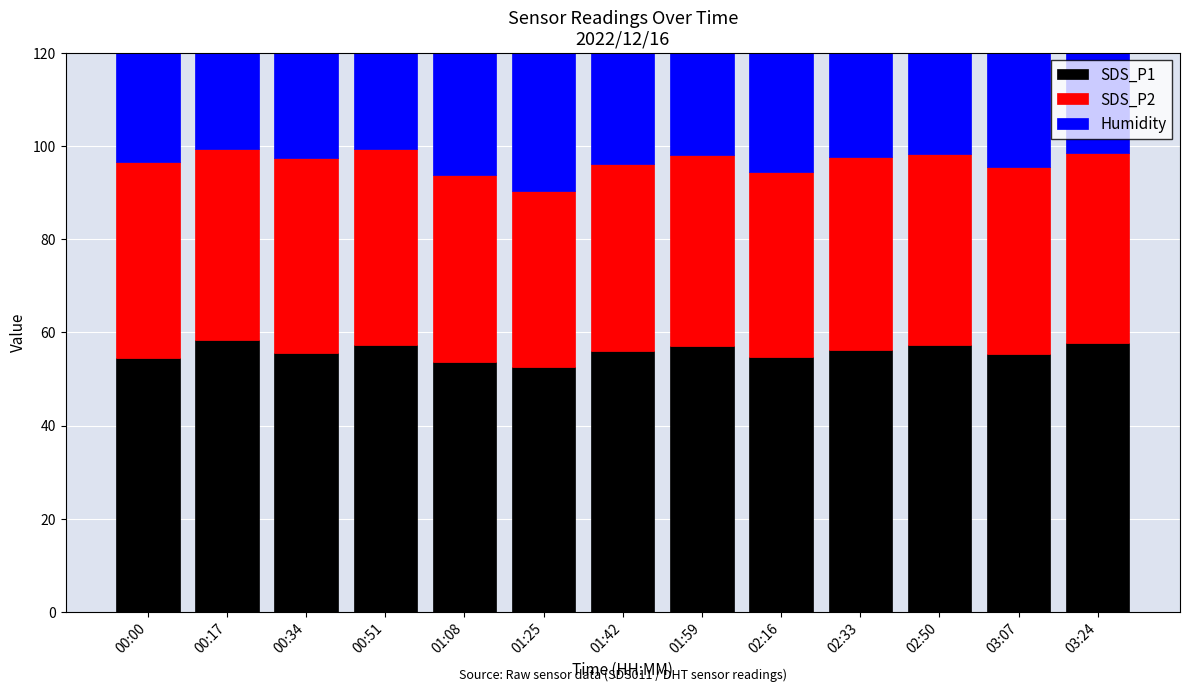

Reading left to right, extract all data points from this chart.

SDS_P1: 54.6	58.4	55.6	57.3	53.6	52.5	56.0	57.1	54.6	56.1	57.3	55.2	57.7
SDS_P2: 41.9	40.9	41.8	41.9	40.1	37.7	40.0	41.0	39.9	41.5	41.0	40.2	40.8
Humidity: 99.9	99.9	99.9	99.9	99.9	99.9	99.9	99.9	99.9	99.9	99.9	99.9	99.9